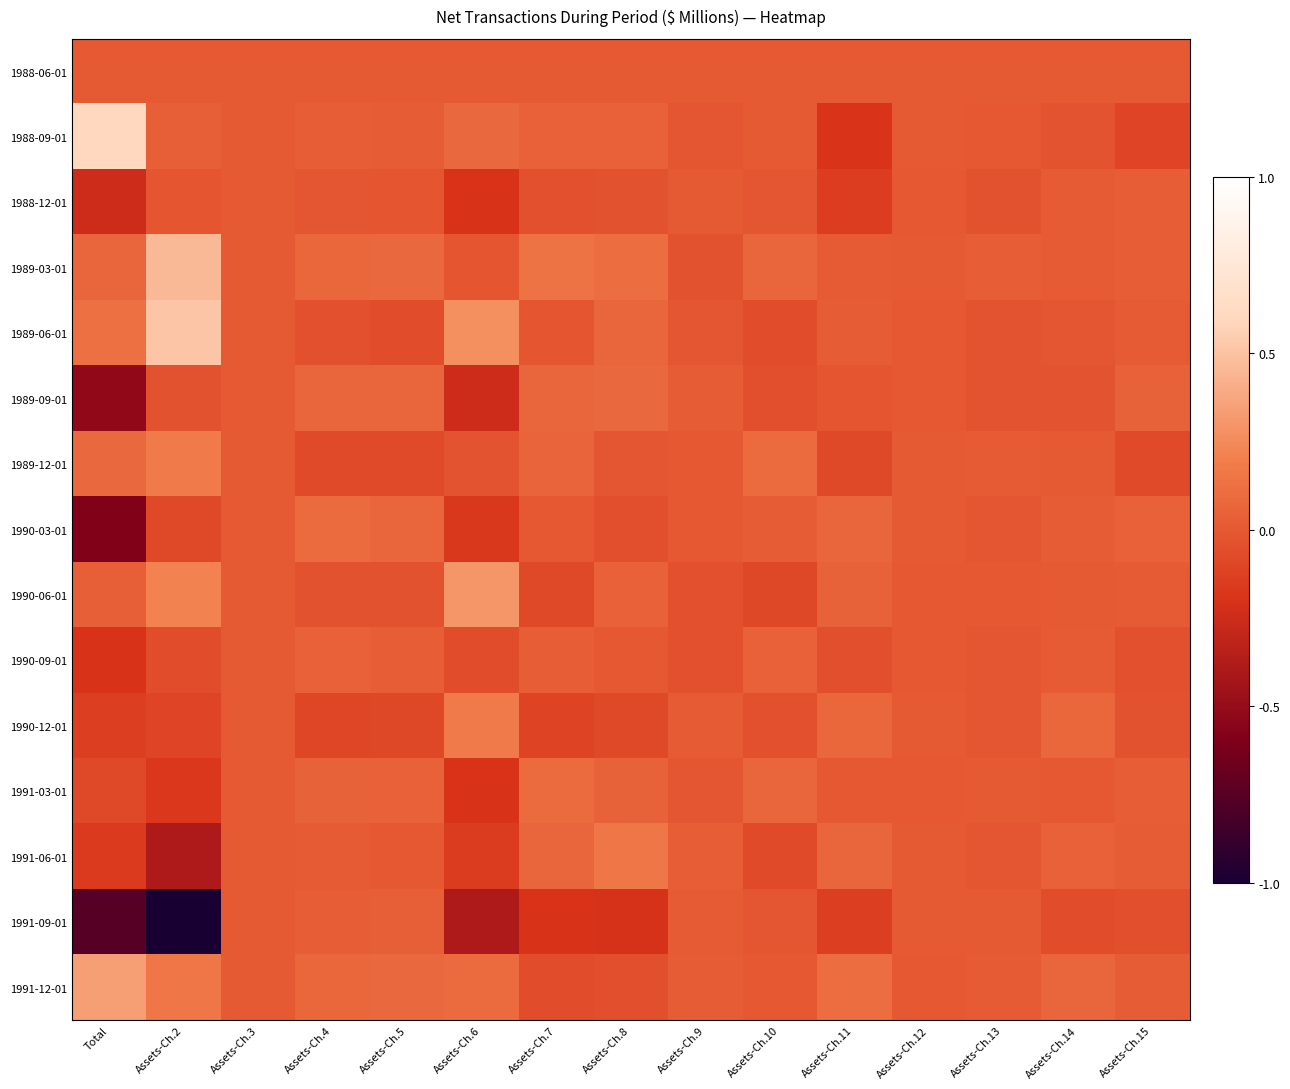

Between Assets-Ch.3 and Assets-Ch.10, which is larger?

Assets-Ch.3